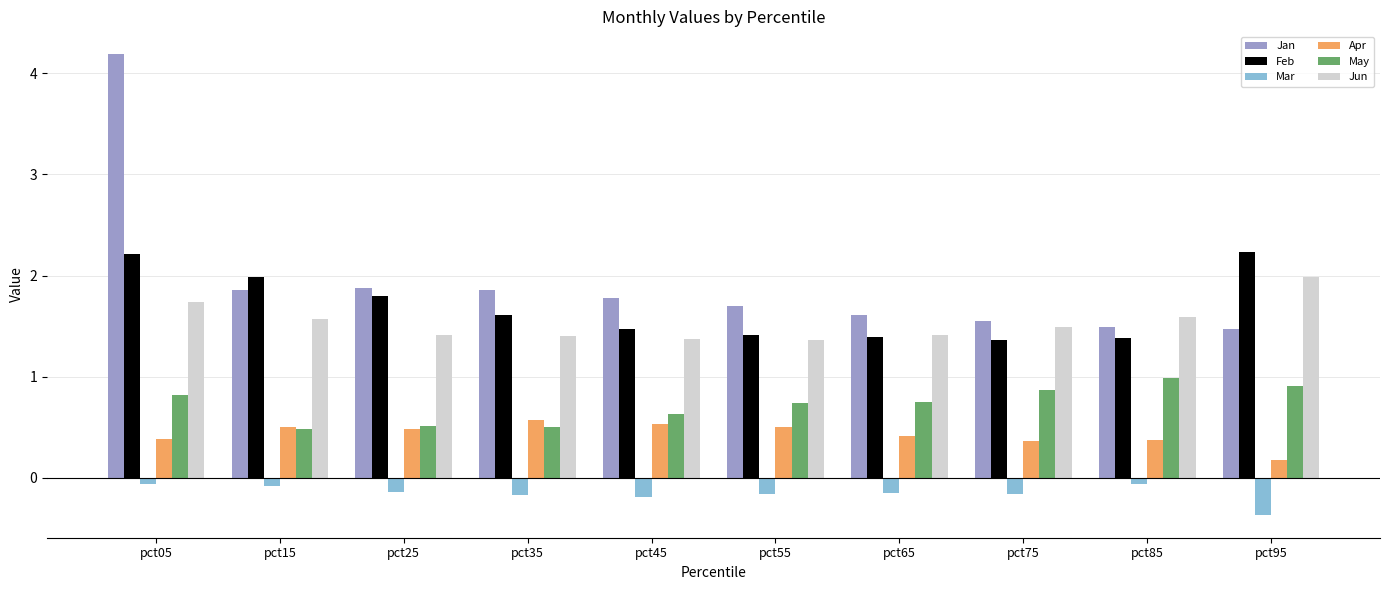

How many distinct data groups are displayed?

6